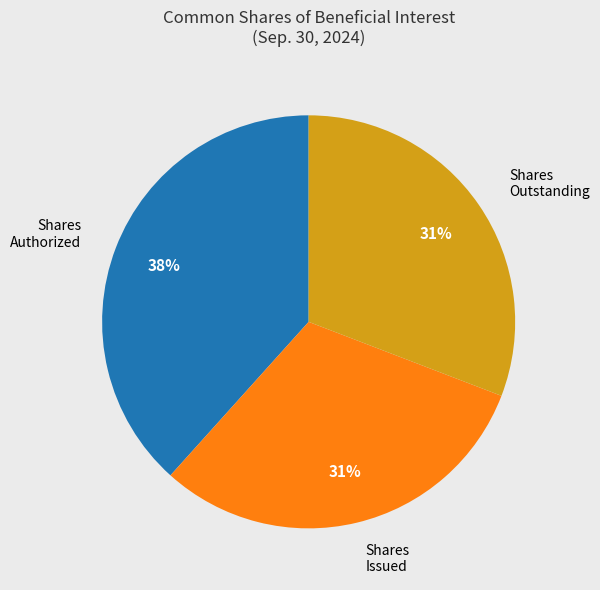

Is there any slice that represents more than half of the pie?

No